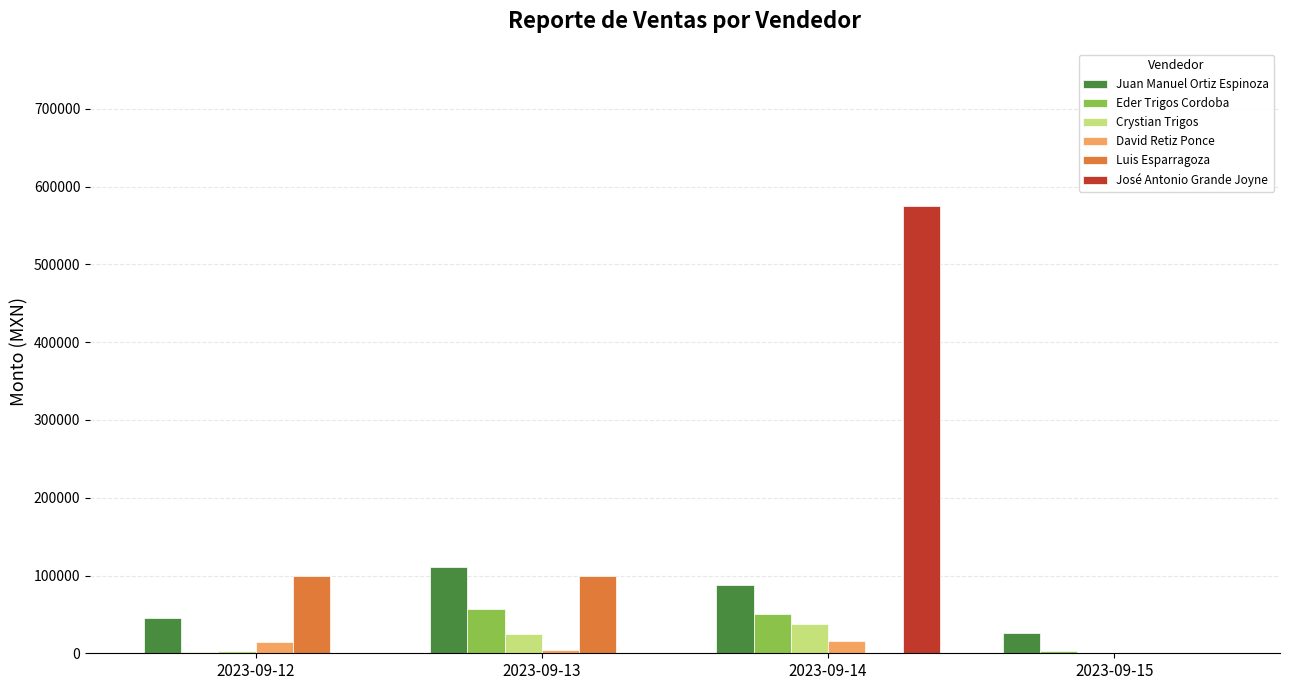

Is the value of Juan Manuel Ortiz Espinoza at 2023-09-15 greater than the value of José Antonio Grande Joyne at 2023-09-13?

Yes